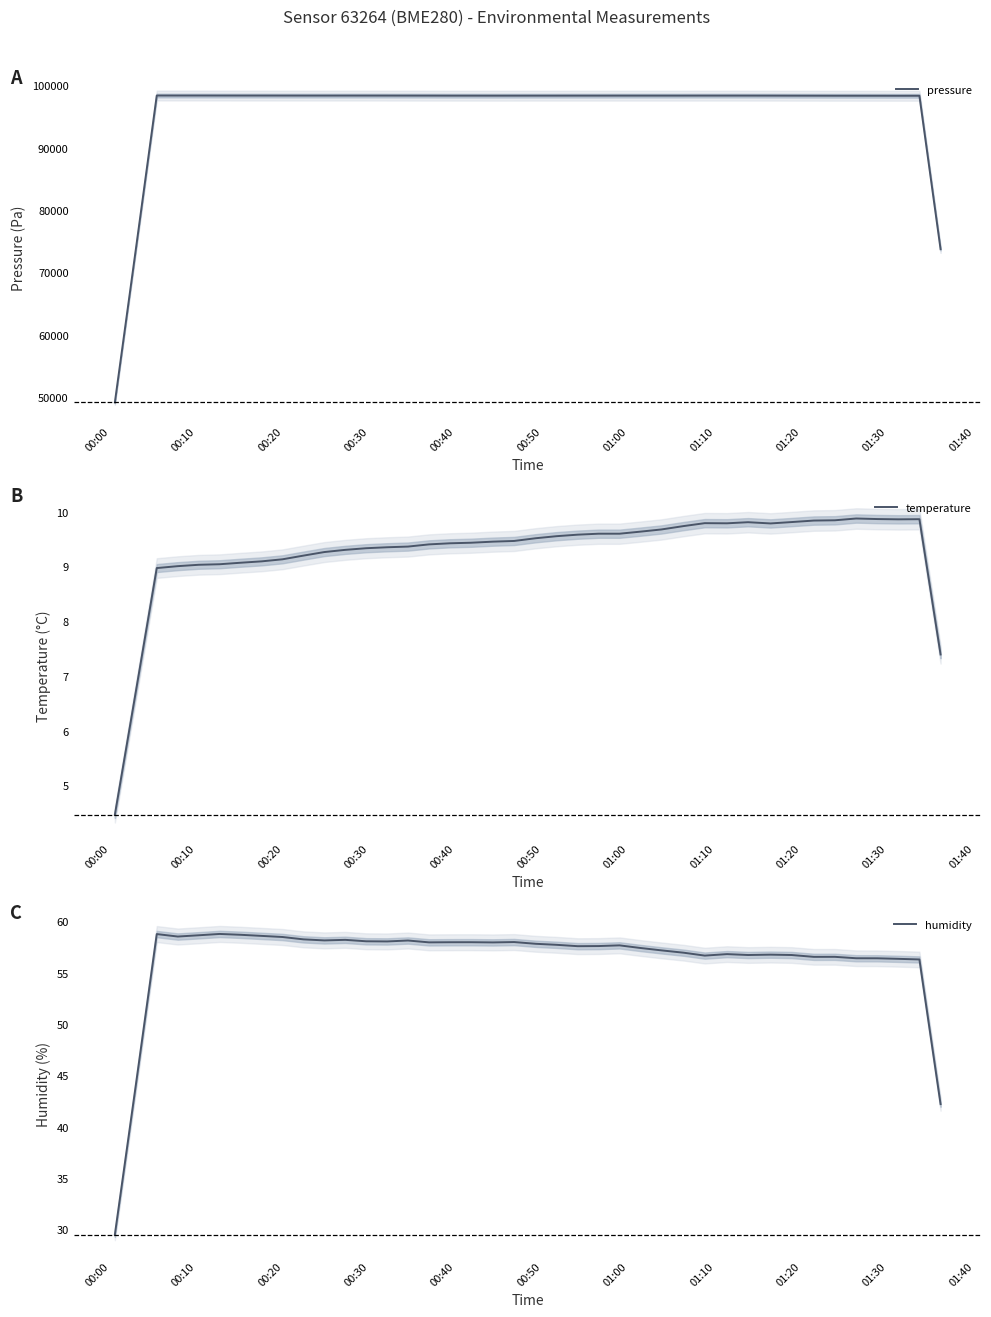

Does the chart have visible grid lines?

No